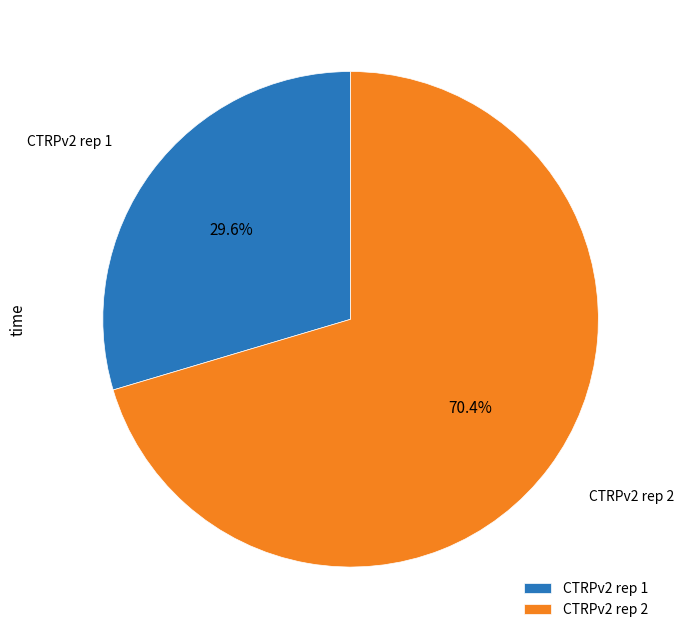

How many segments does this pie chart have?

2